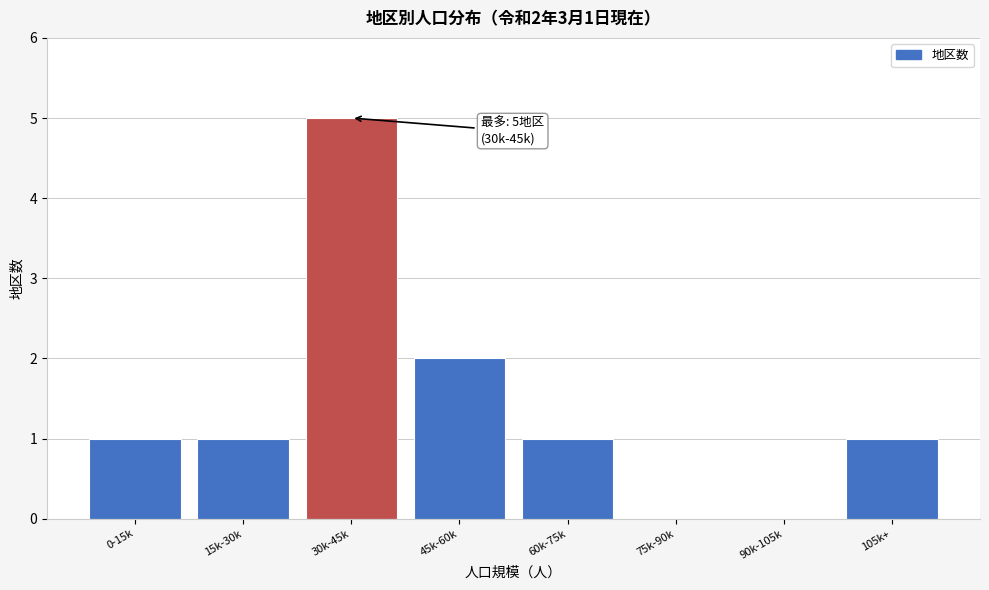

Reading left to right, extract all data points from this chart.

0-15k=1	15k-30k=1	30k-45k=5	45k-60k=2	60k-75k=1	75k-90k=0	90k-105k=0	105k+=1